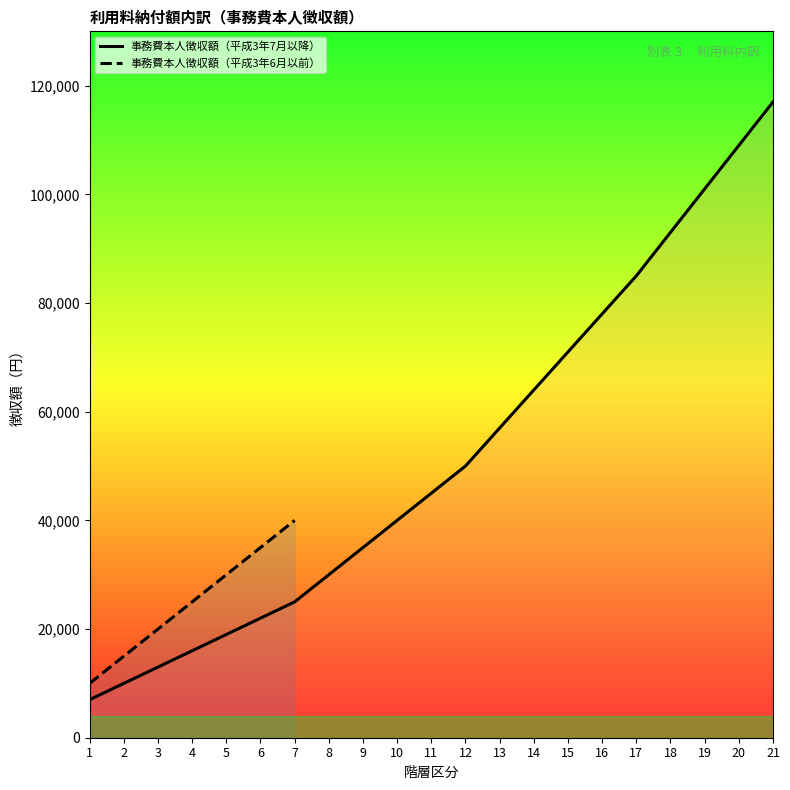

Rank the categories by 事務費本人徴収額（平成3年7月以降） value from highest to lowest.

21, 20, 19, 18, 17, 16, 15, 14, 13, 12, 11, 10, 9, 8, 7, 6, 5, 4, 3, 2, 1